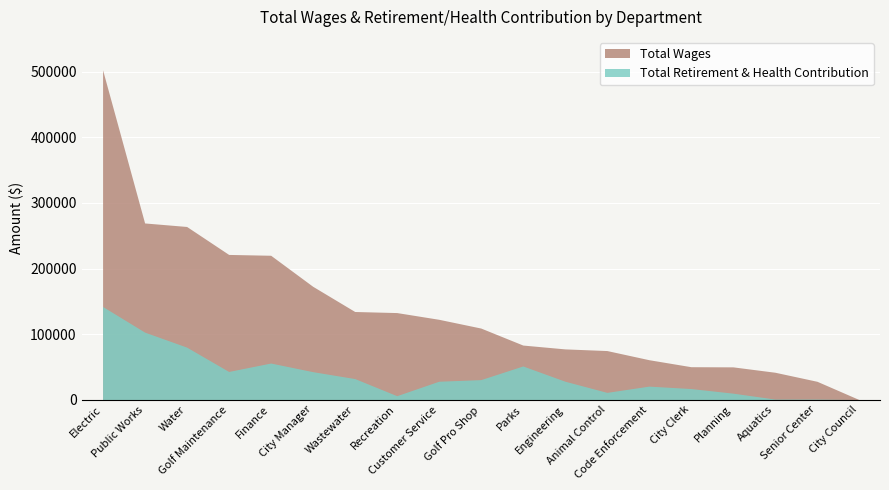

What are all the series names shown in the legend?

Total Wages, Total Retirement & Health Contribution